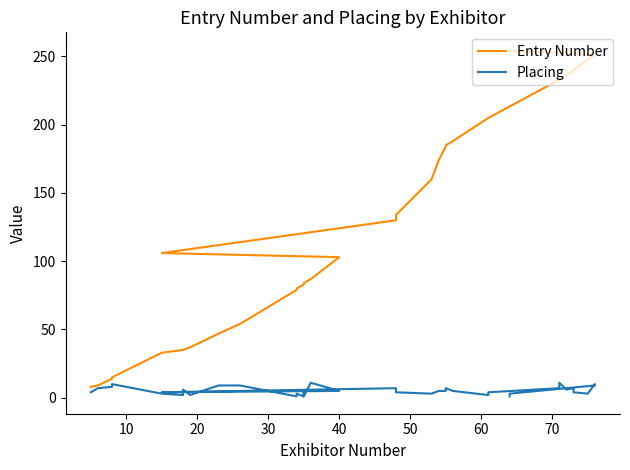

True or false: Entry Number and Placing cross at least once.

False